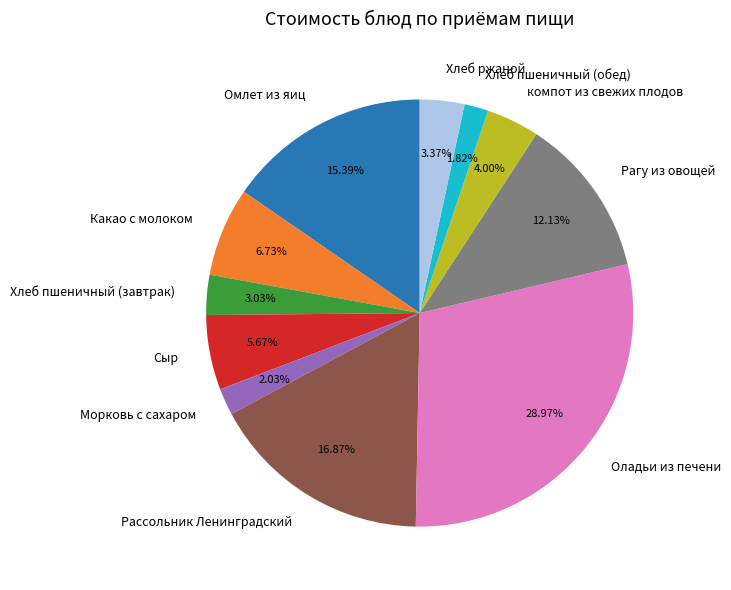

To the nearest percent, what is the difference between the largest and smallest slice percentages?

27%